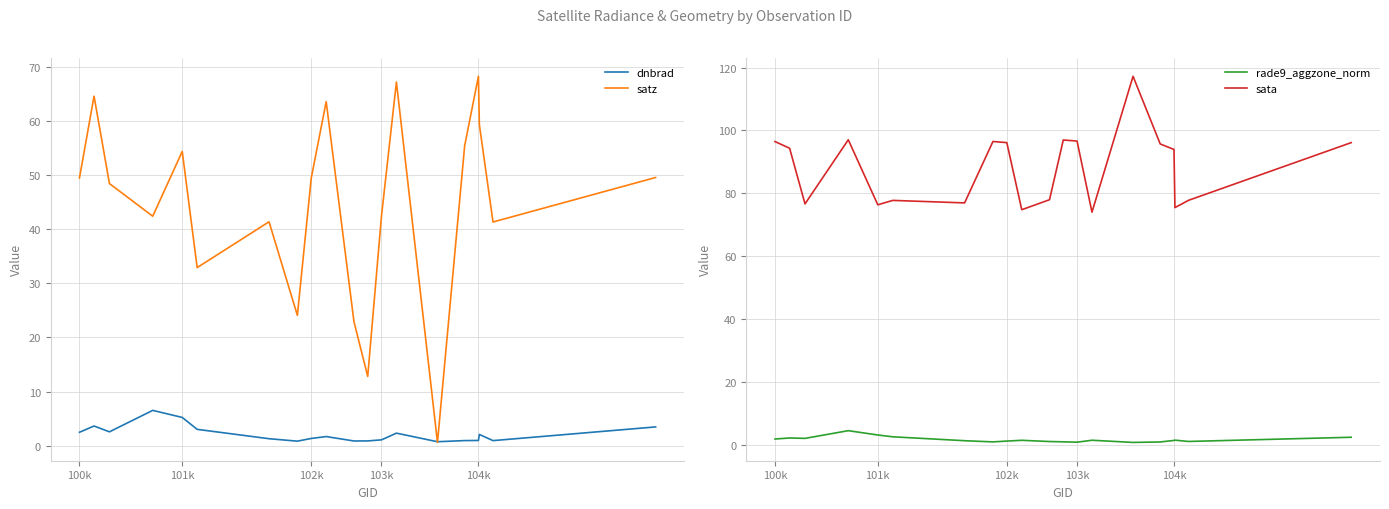

True or false: sata and satz intersect in this chart.

False